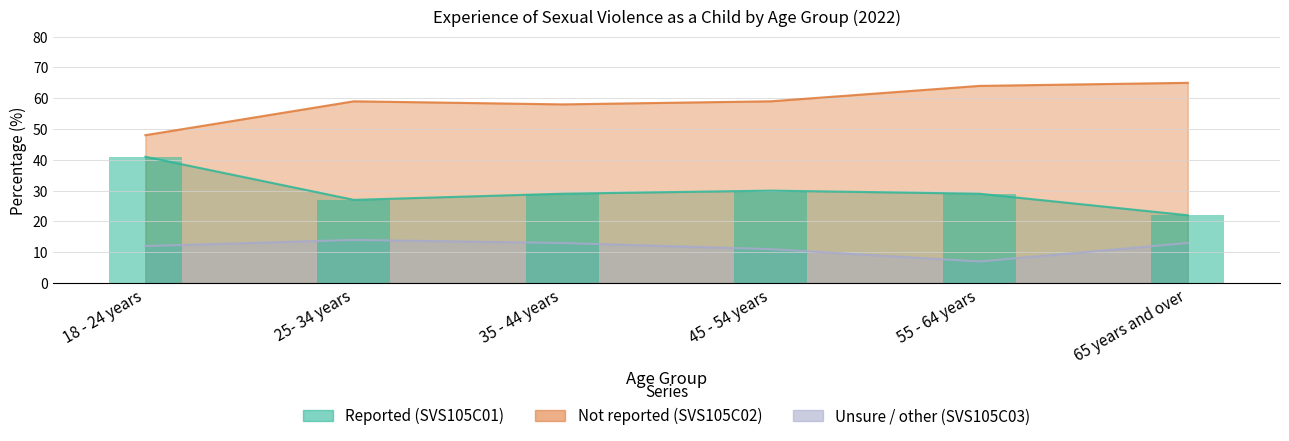

What is the label of the 6th bar from the right?

18 - 24 years